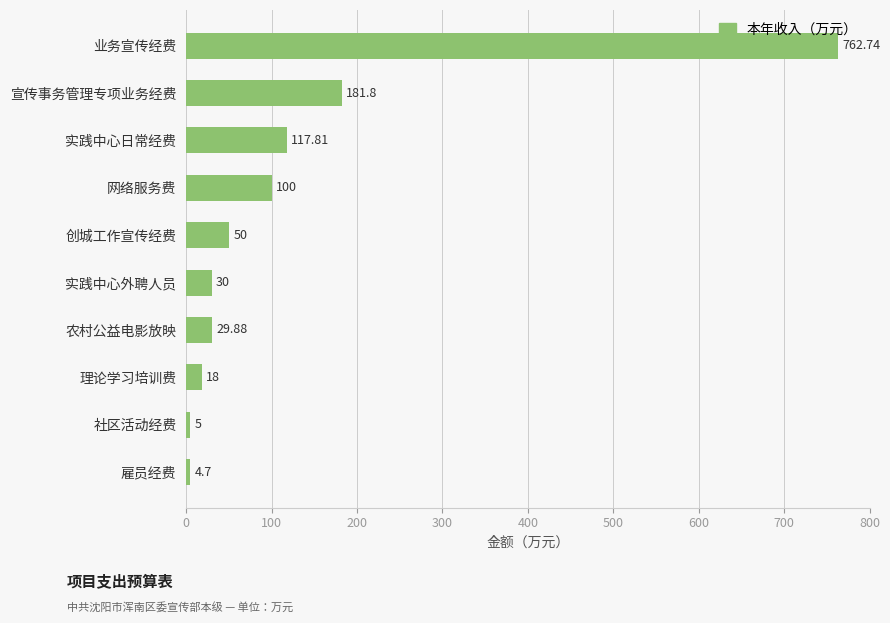

Rank the categories by value from highest to lowest.

业务宣传经费, 宣传事务管理专项业务经费, 实践中心日常经费, 网络服务费, 创城工作宣传经费, 实践中心外聘人员, 农村公益电影放映, 理论学习培训费, 社区活动经费, 雇员经费